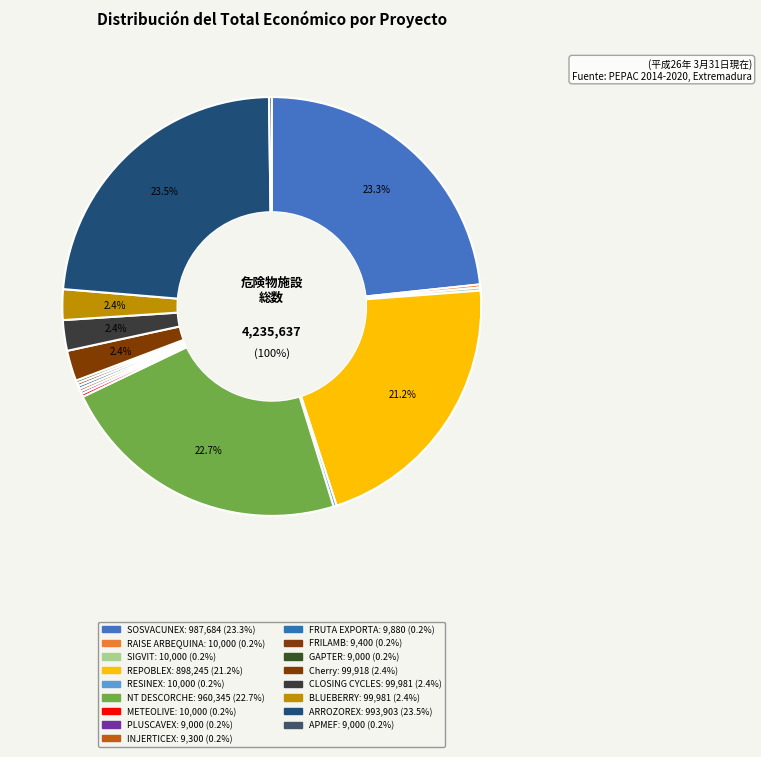

Does Cherry represent more than half of the total?

No